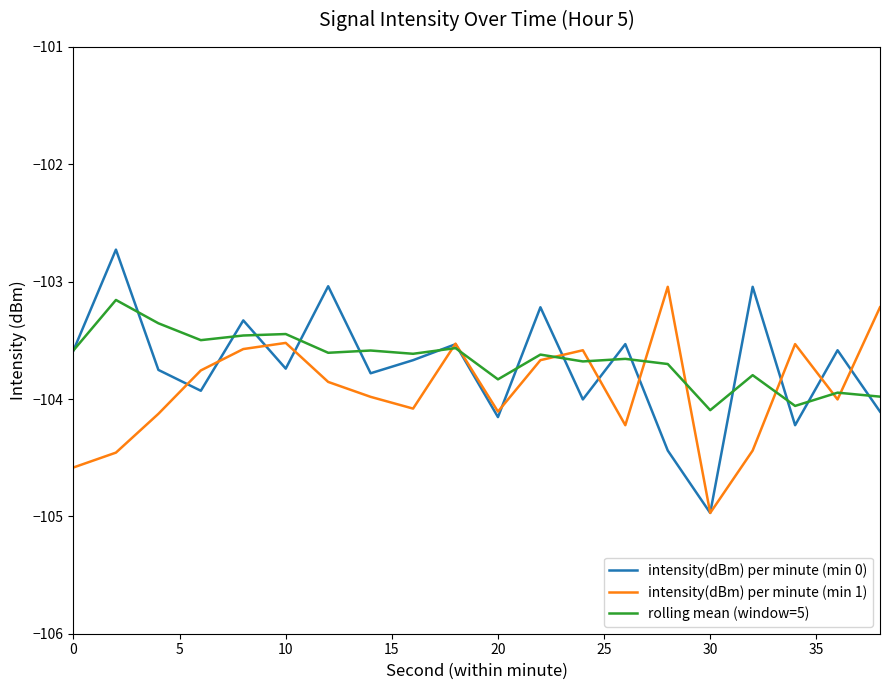

Which series has the largest range (max minus min)?

intensity(dBm) per minute (min 0)